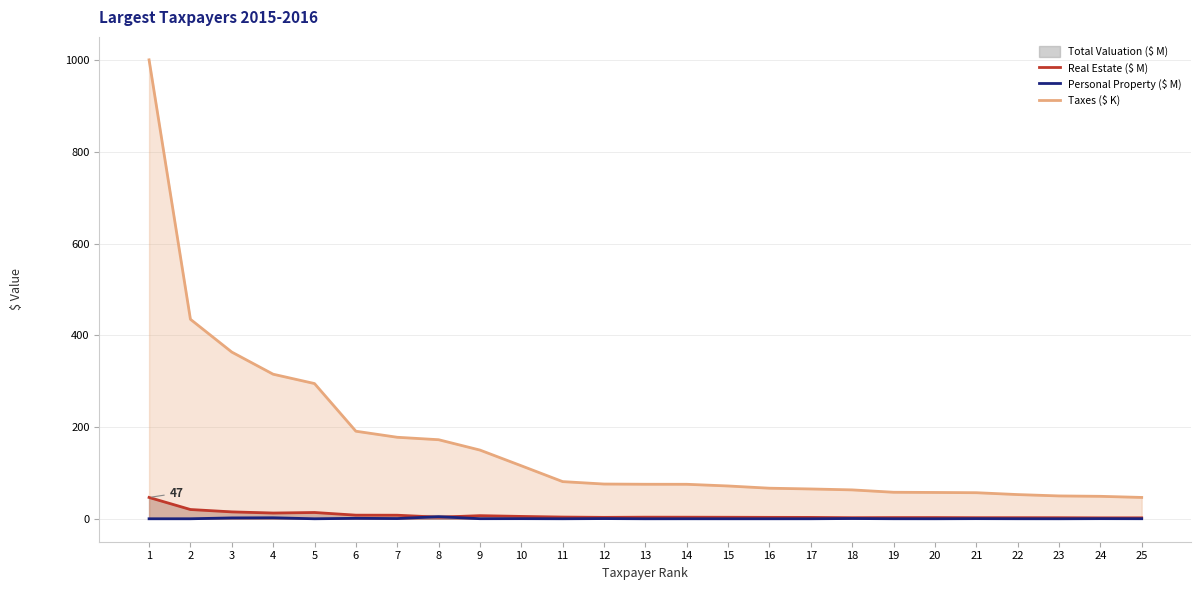

Is the value of Personal Property ($ M) at 3 greater than the value of Taxes ($ K) at 25?

No